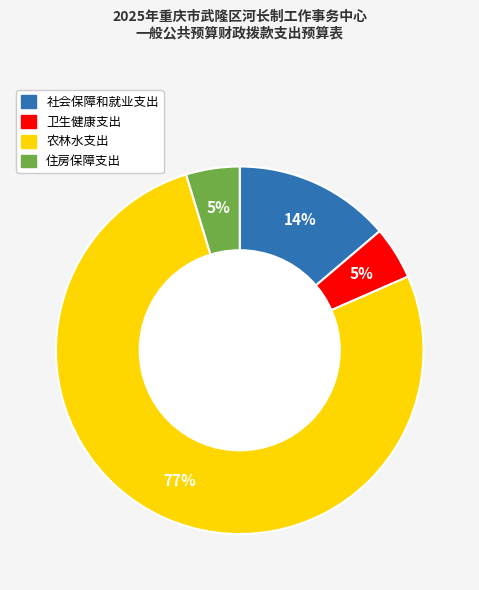

How many slices are in this pie chart?

4